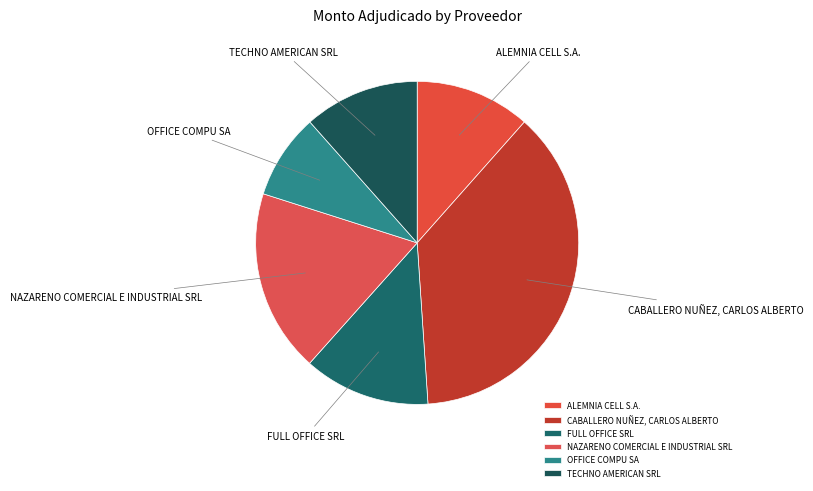

What is the smallest slice in the pie chart?

OFFICE COMPU SA